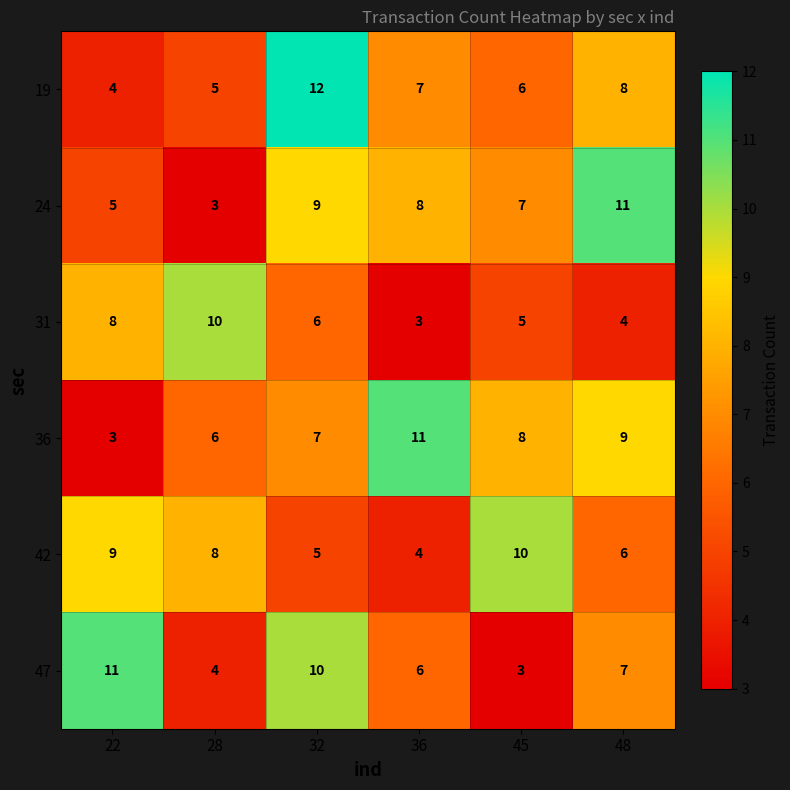

At how many categories does at least one series exceed 9?

6